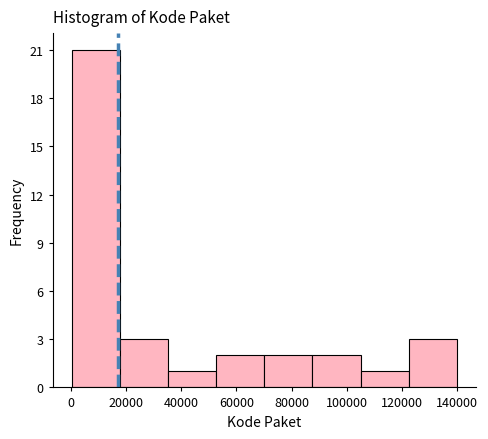

Reading left to right, transcribe this chart: for each bar, give the range it covers on the x-axis and its height. Neither the bar edges nor the heights are printed on the chart, so give them approximately, as read against the axes.

0 to 18000: 21
18000 to 36000: 3
36000 to 52000: 1
52000 to 70000: 2
70000 to 88000: 2
88000 to 104000: 2
104000 to 122000: 1
122000 to 140000: 3